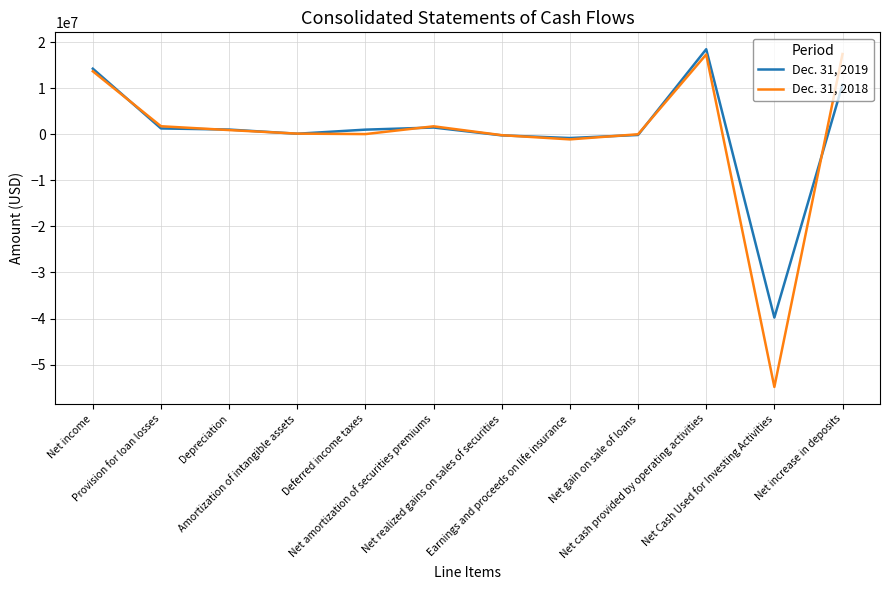

Rank the series by their maximum value, from lowest to highest.

Dec. 31, 2018, Dec. 31, 2019